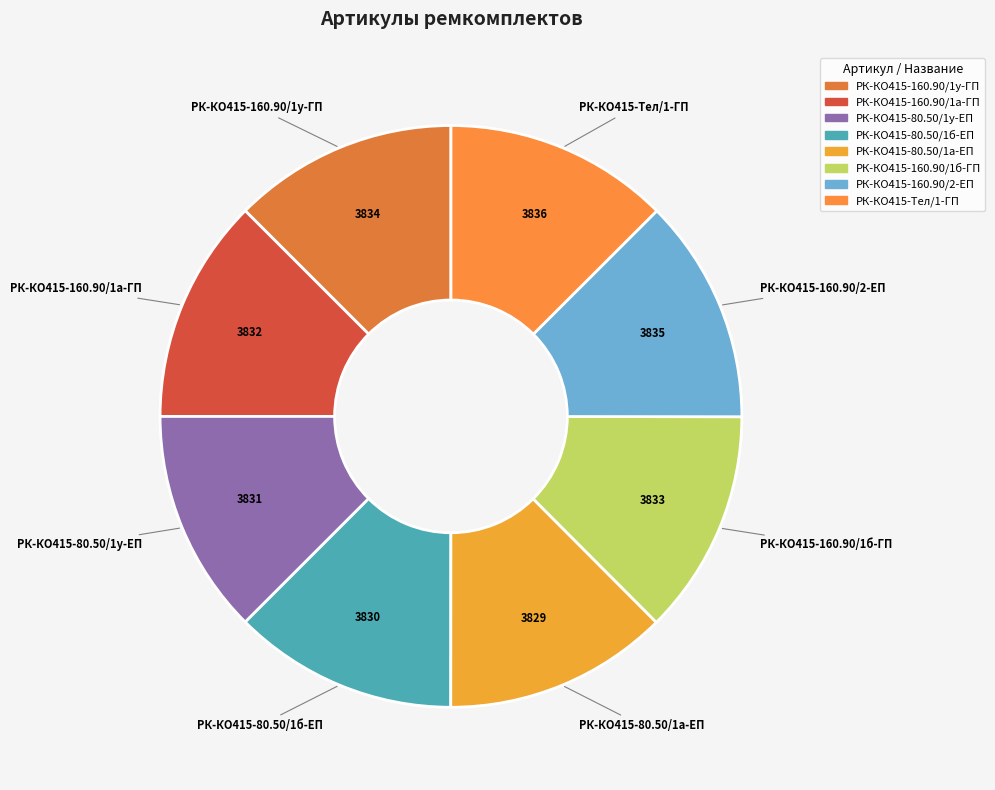

The РК-КО415-160.90/1а-ГП slice represents 12% of the pie. True or false?

True